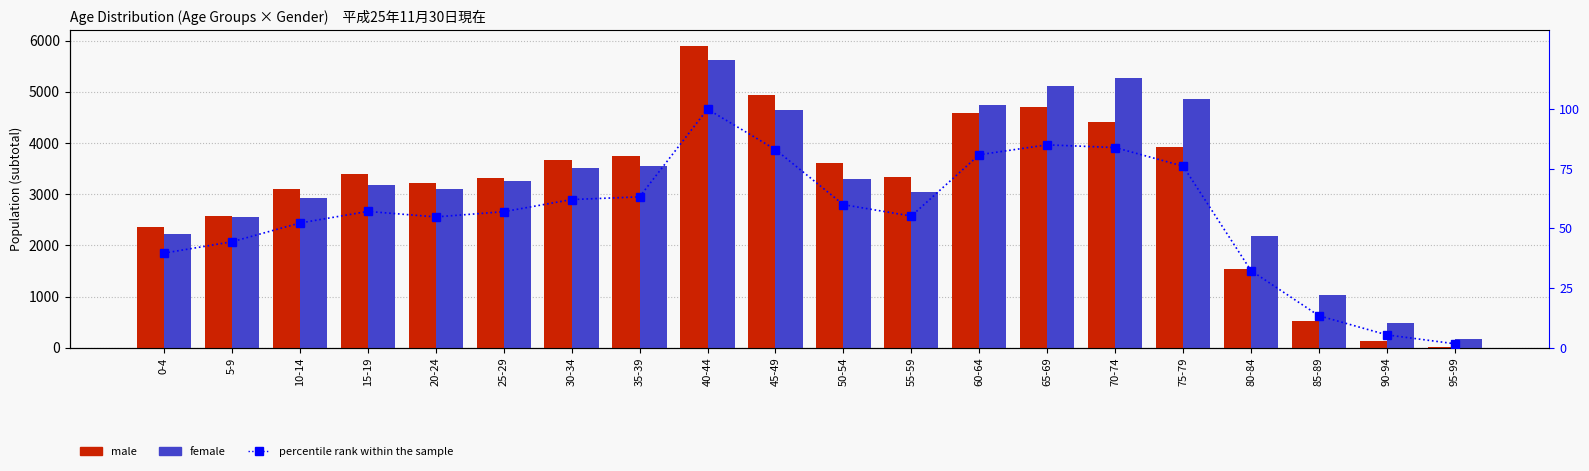

What is the label of the 3rd bar from the right?

85-89